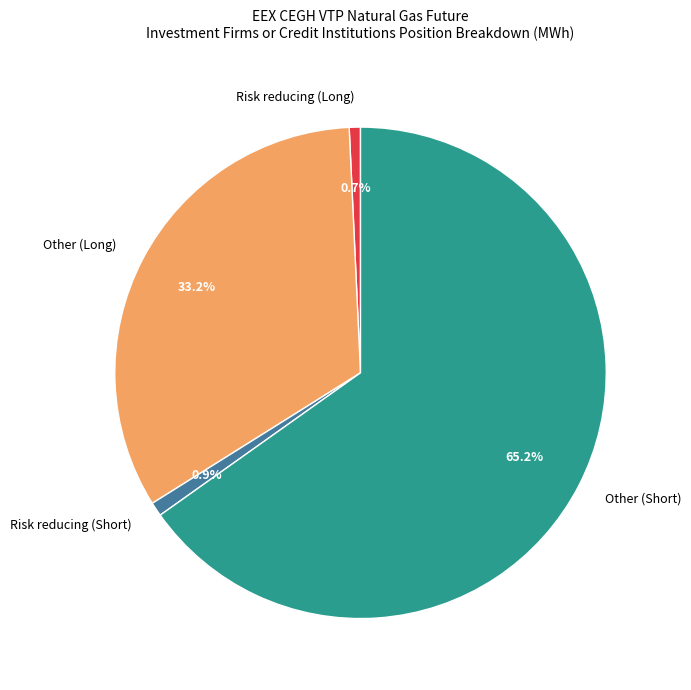

Which category has the biggest portion of the pie?

Other (Short)